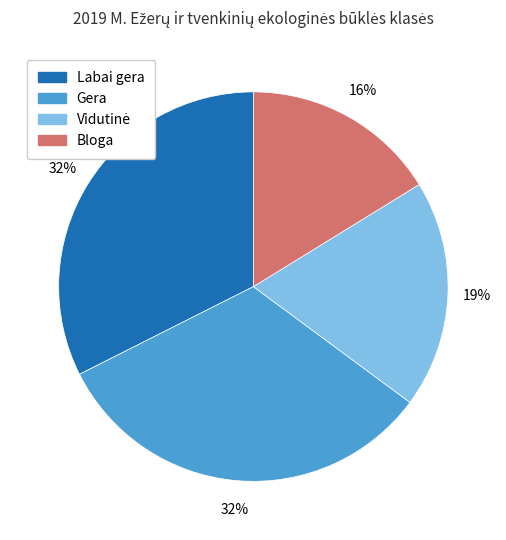

To the nearest percent, what is the difference between the largest and smallest slice percentages?

16%